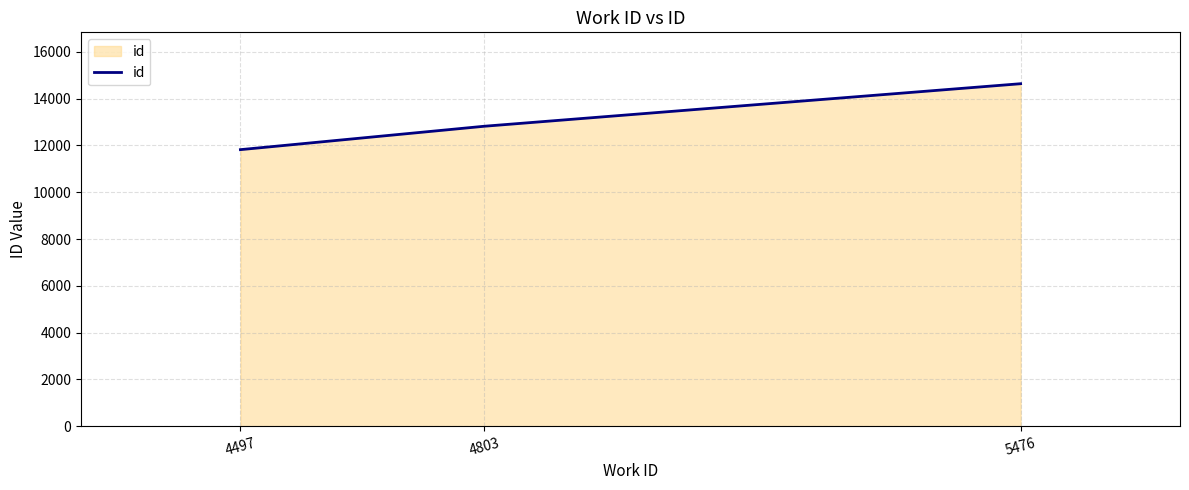

Which has a higher value, 4803 or 4497?

4803